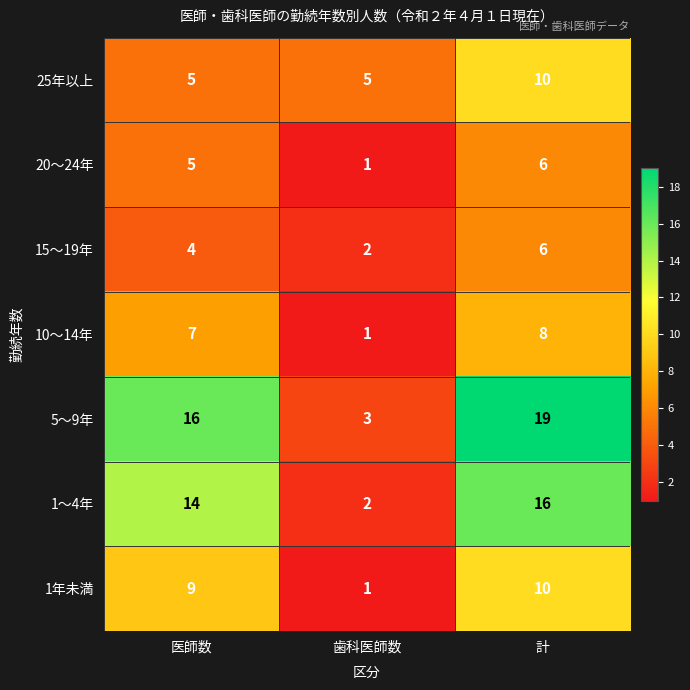

What is the difference between the highest and lowest values at 医師数?

12